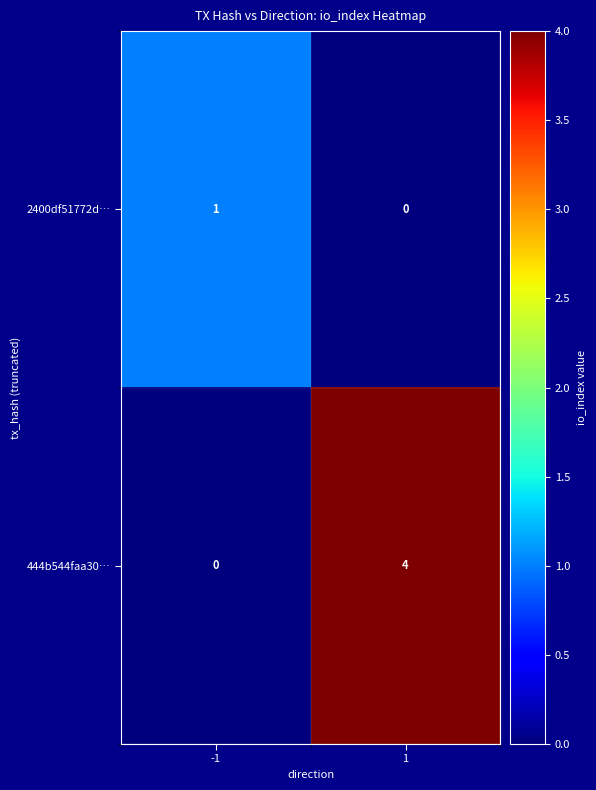

The 2400df51772d… series shows 1 at -1. True or false?

True